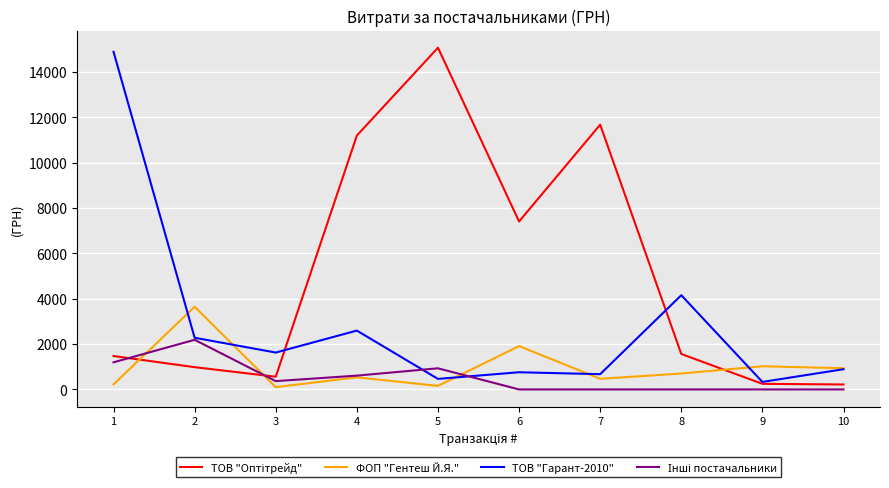

What is the total value across all series at 6?

10077.0